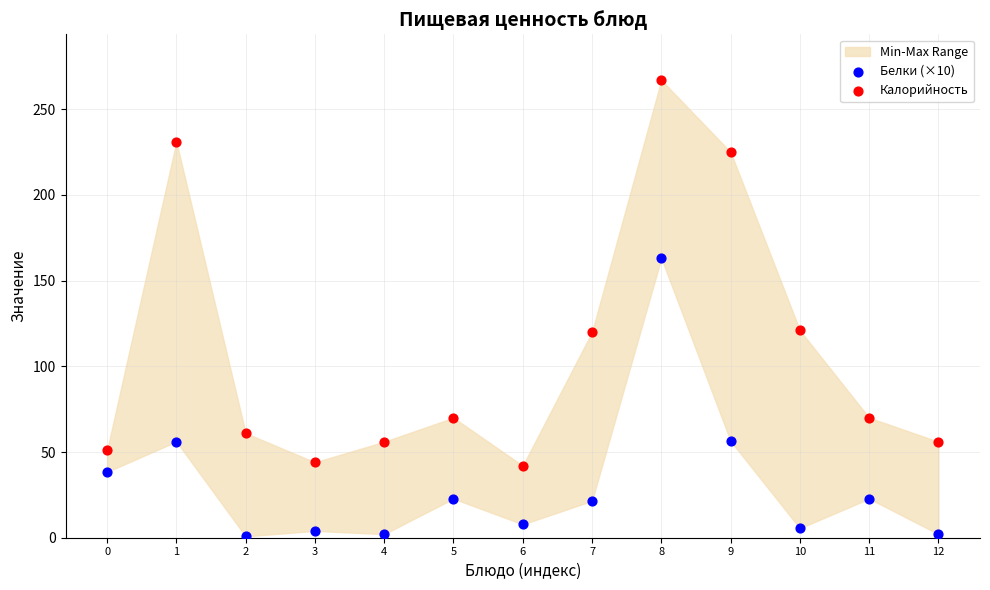

Which series contains the lowest Y value?

Белки (×10)